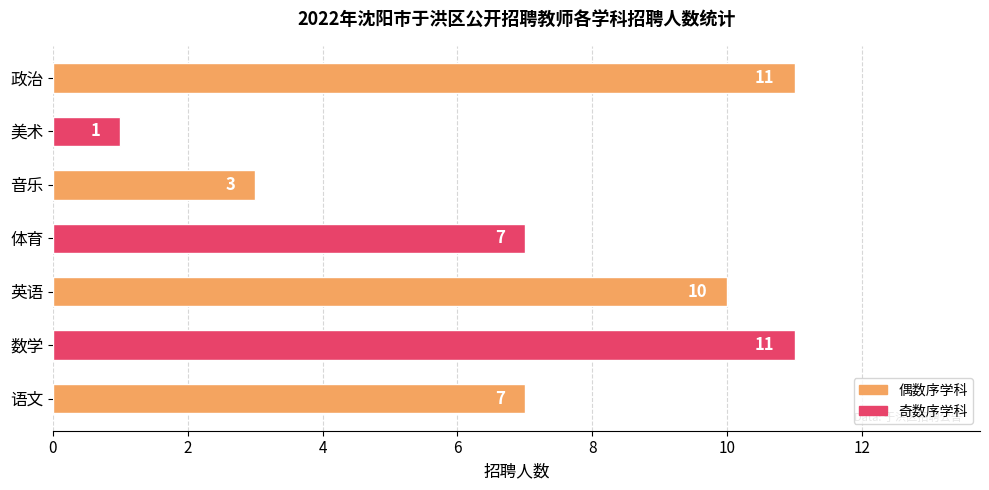

How many categories are shown in the chart?

7